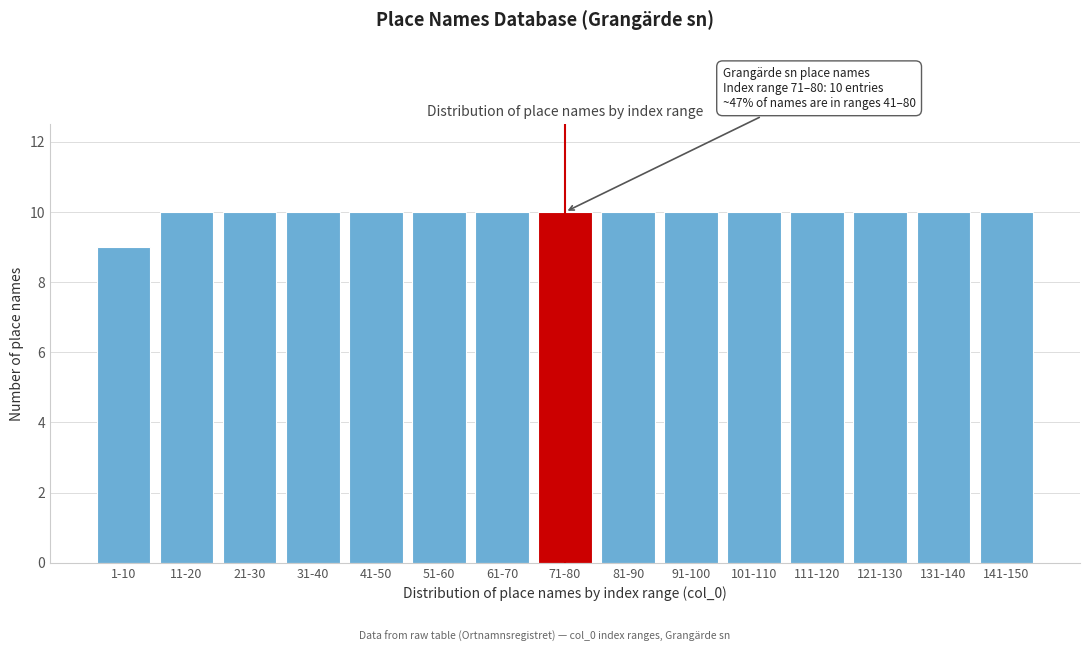

Reading right to left, what are all the values shown in this chart?

141-150=10	131-140=10	121-130=10	111-120=10	101-110=10	91-100=10	81-90=10	71-80=10	61-70=10	51-60=10	41-50=10	31-40=10	21-30=10	11-20=10	1-10=9